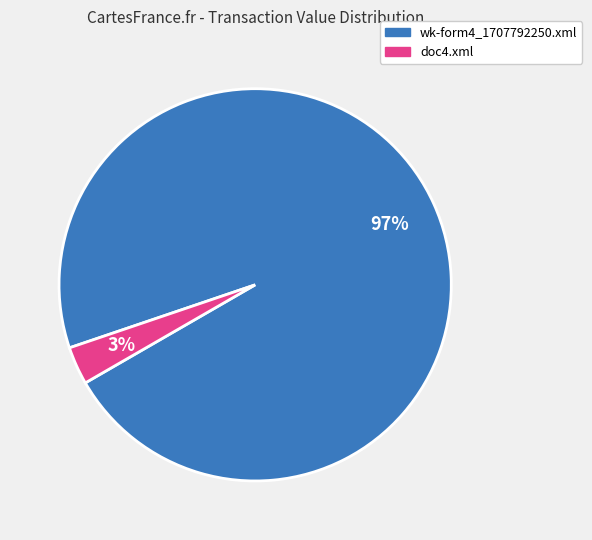

To the nearest percent, what is the difference between the largest and smallest slice percentages?

94%